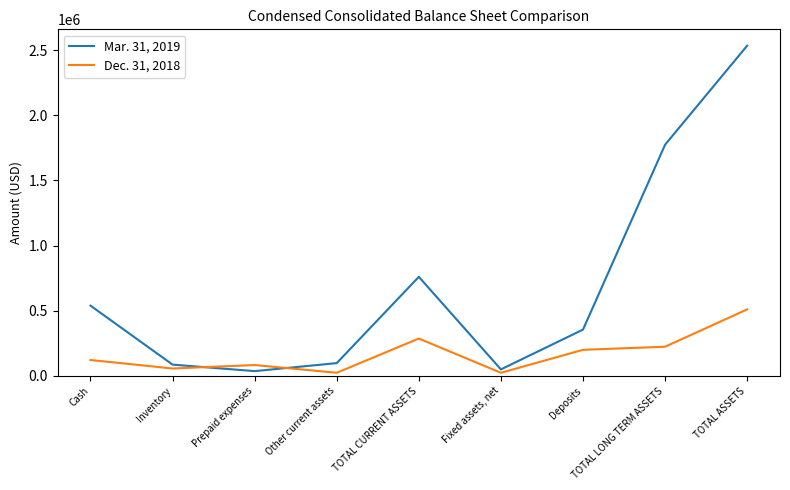

How many categories are shown in the chart?

9